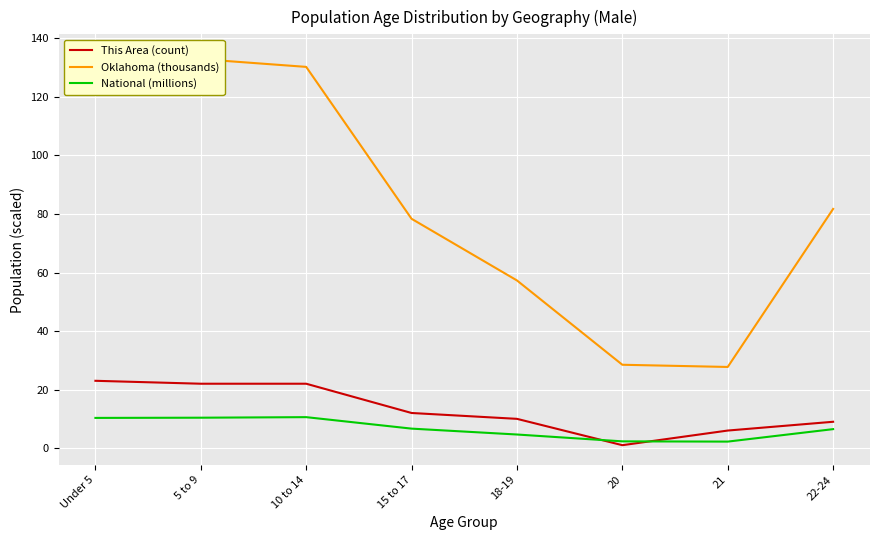

True or false: Oklahoma (thousands) and National (millions) cross at least once.

False